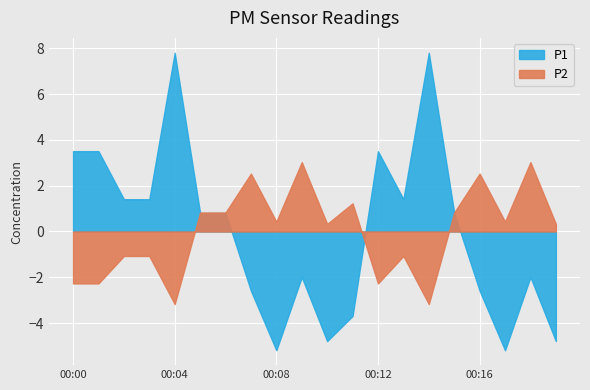

Between which two adjacent categories do P1 and P2 first intersect?

00:04 and 00:05